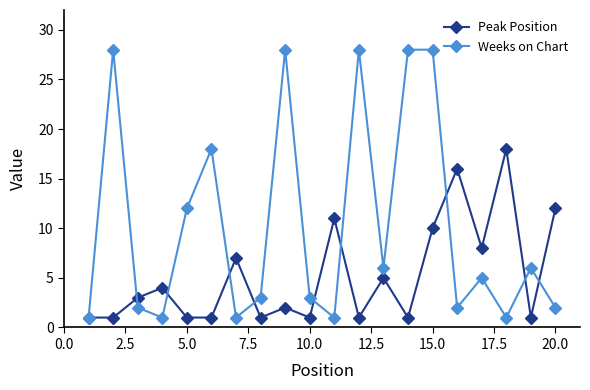

Which series ends up on top after the final intersection of Peak Position and Weeks on Chart?

Peak Position